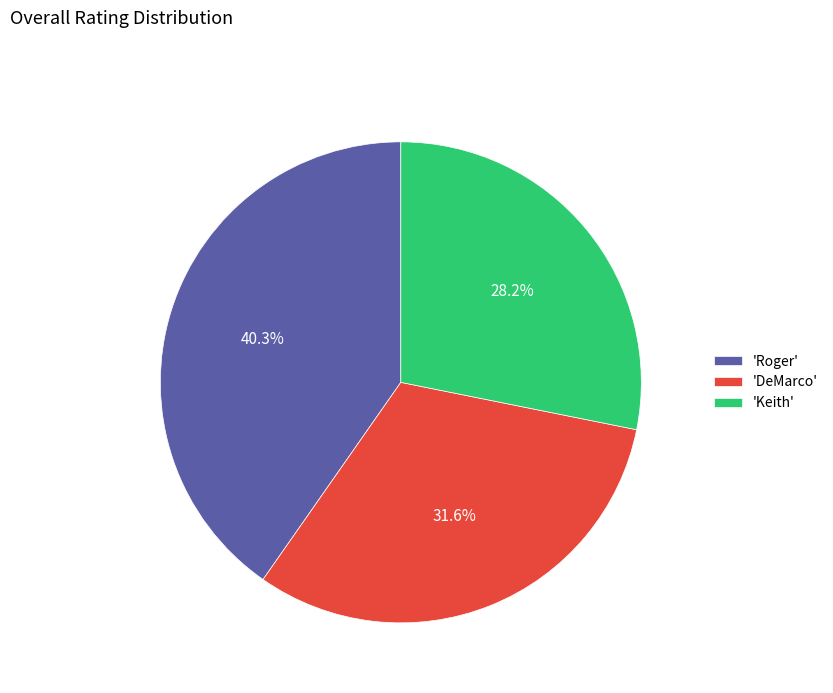

Rank the categories by value from lowest to highest.

'Keith', 'DeMarco', 'Roger'